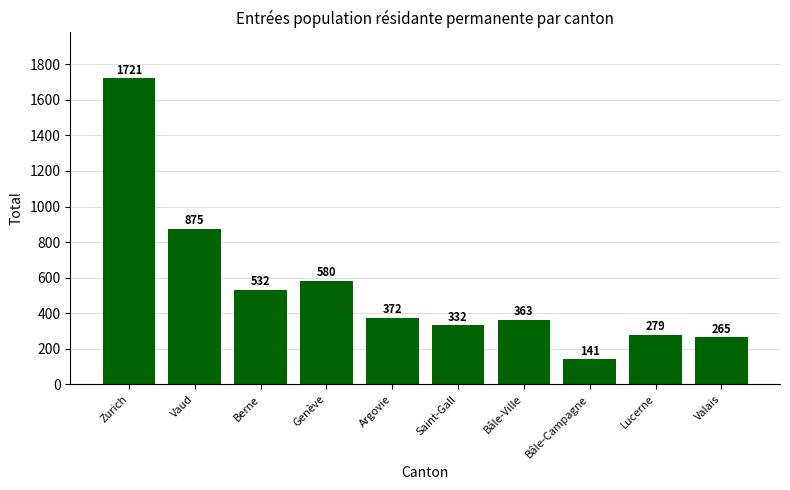

List the labels in order of value, largest first.

Zurich, Vaud, Genève, Berne, Argovie, Bâle-Ville, Saint-Gall, Lucerne, Valais, Bâle-Campagne